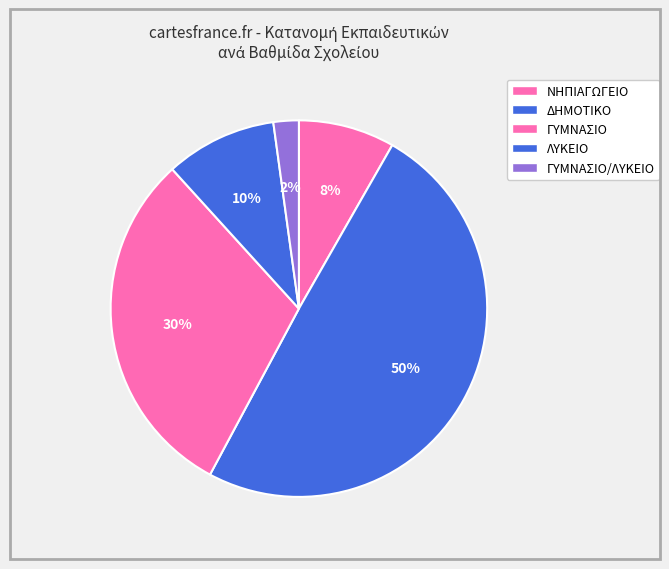

How many slices are in this pie chart?

5